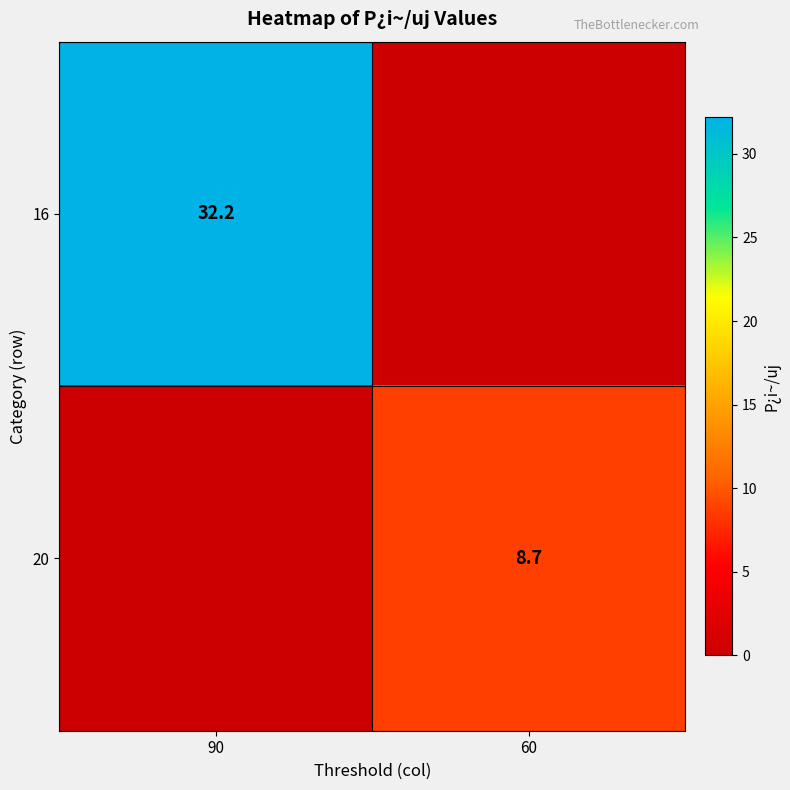

Is it true that 16 equals 46.2 at 90?

False